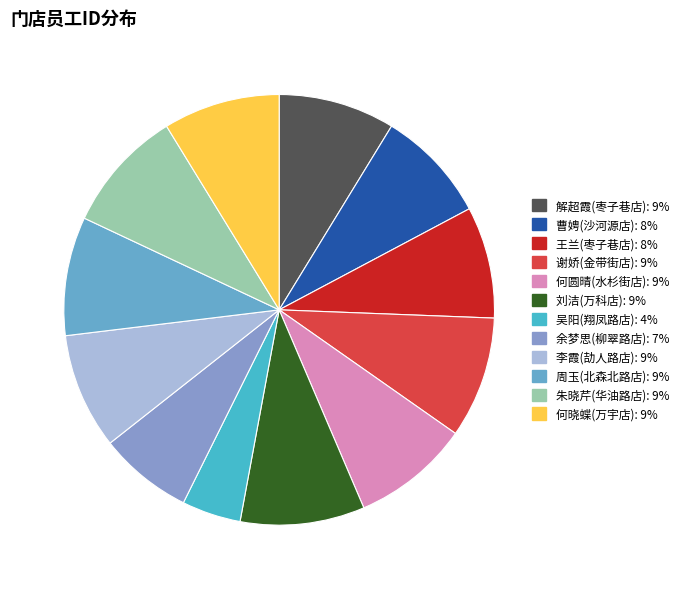

How many segments does this pie chart have?

12